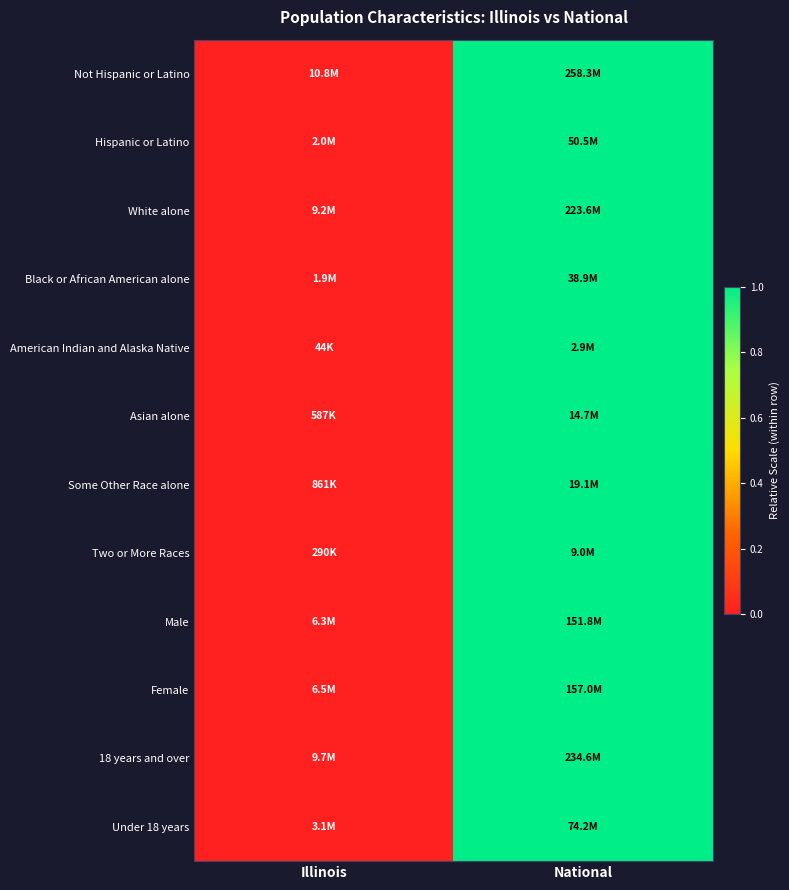

Which series changed the most between Illinois and National?

Not Hispanic or Latino